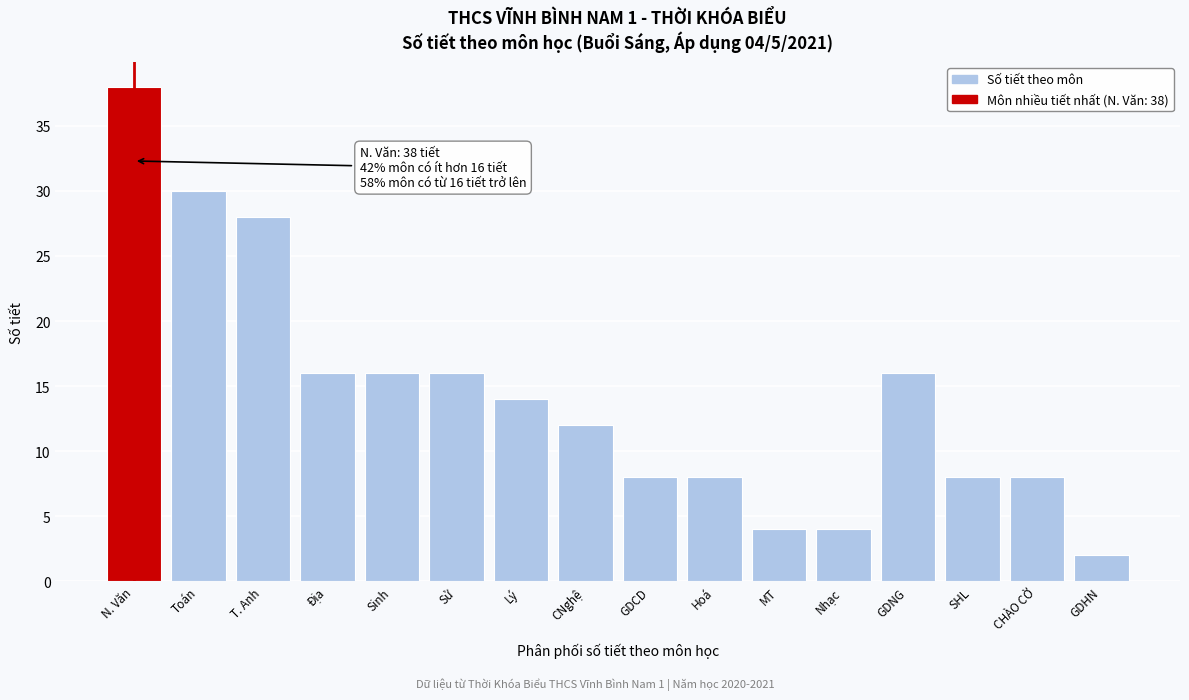

Reading left to right, list all the values displayed in this chart.

38	30	28	16	16	16	14	12	8	8	4	4	16	8	8	2